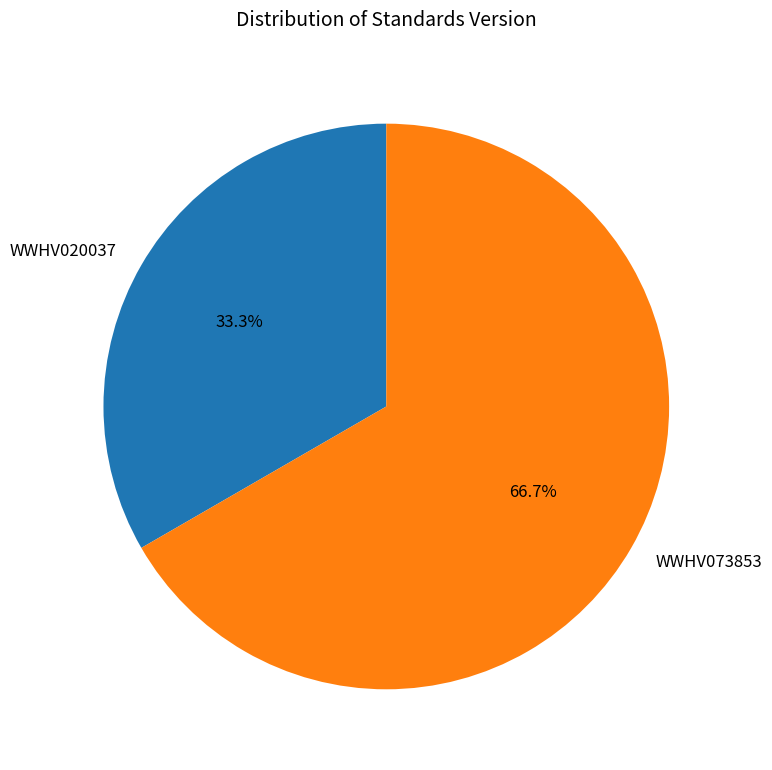

What is the ratio of the value at WWHV073853 to the value at WWHV020037?

2.0